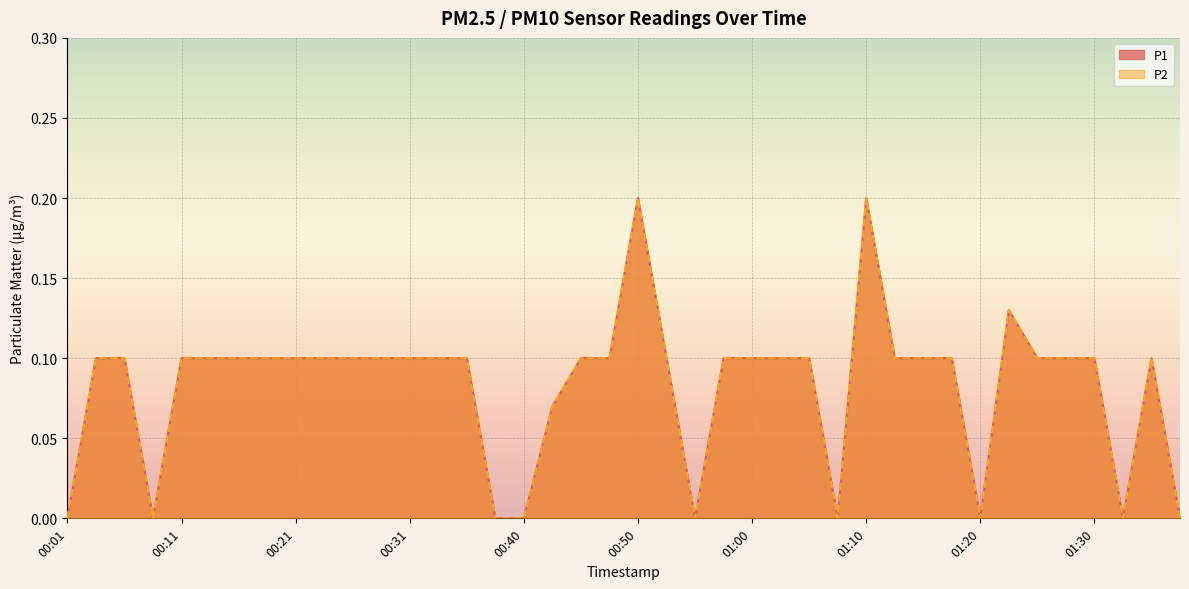

Where is the first local minimum for P2?

00:08